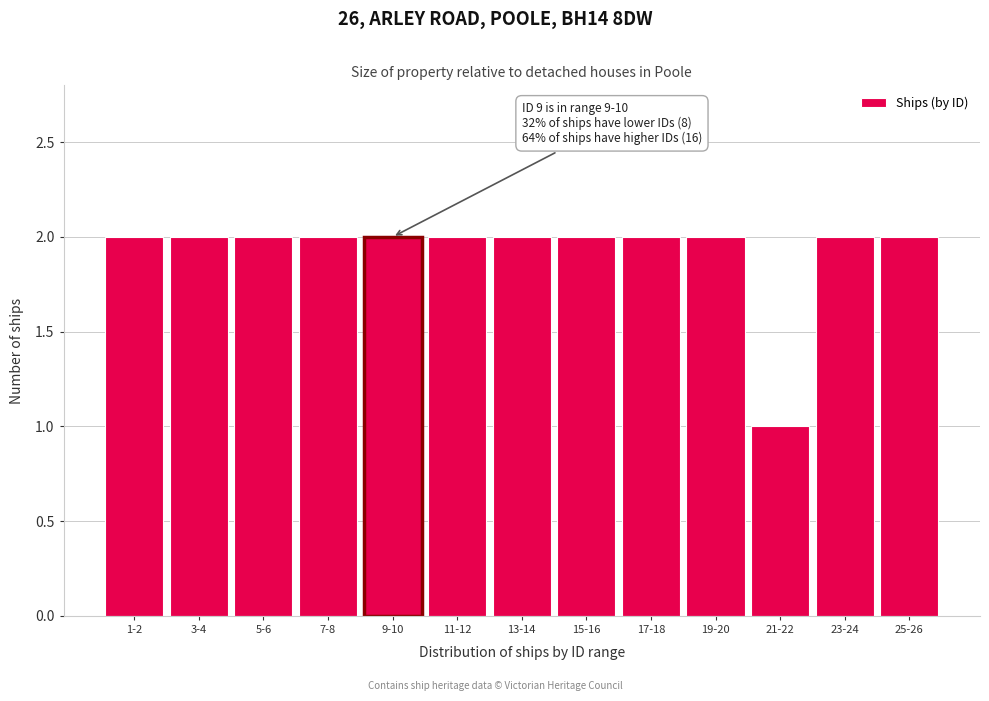

Reading right to left, what are all the values shown in this chart?

25-26=2	23-24=2	21-22=1	19-20=2	17-18=2	15-16=2	13-14=2	11-12=2	9-10=2	7-8=2	5-6=2	3-4=2	1-2=2